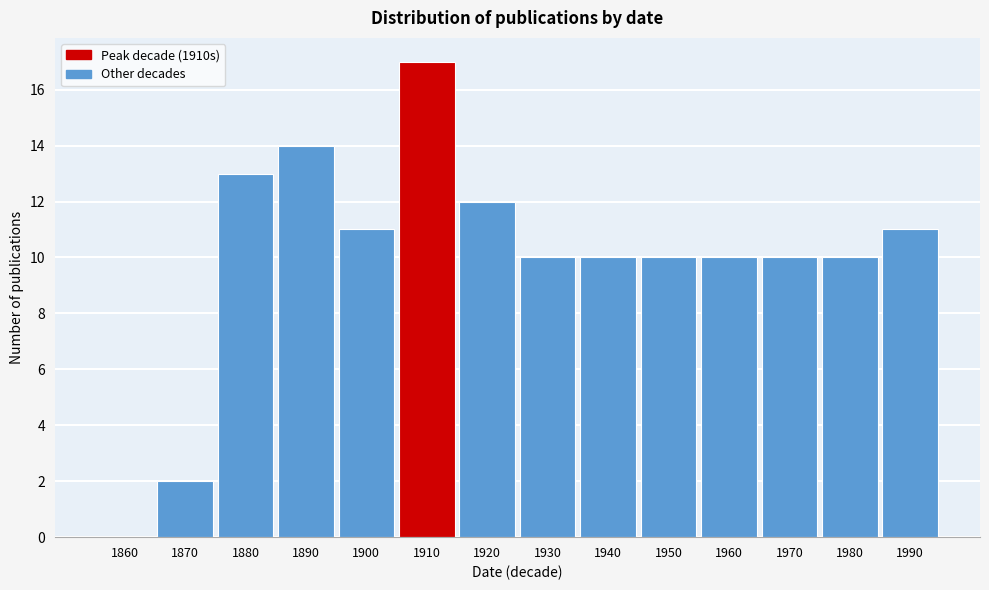

Reading left to right, extract all data points from this chart.

1860=0	1870=2	1880=13	1890=14	1900=11	1910=17	1920=12	1930=10	1940=10	1950=10	1960=10	1970=10	1980=10	1990=11